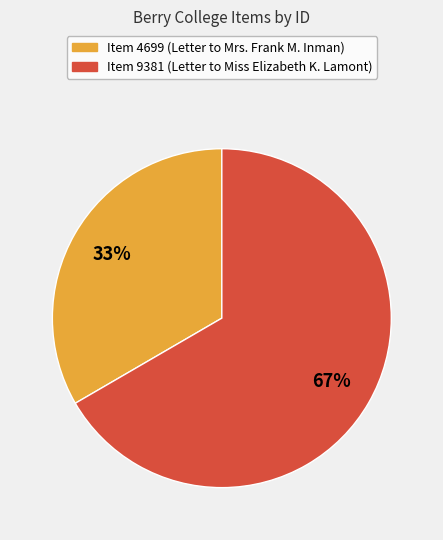

Is it true that Item 9381 (Letter to Miss Elizabeth K. Lamont) is 74% of the pie?

False